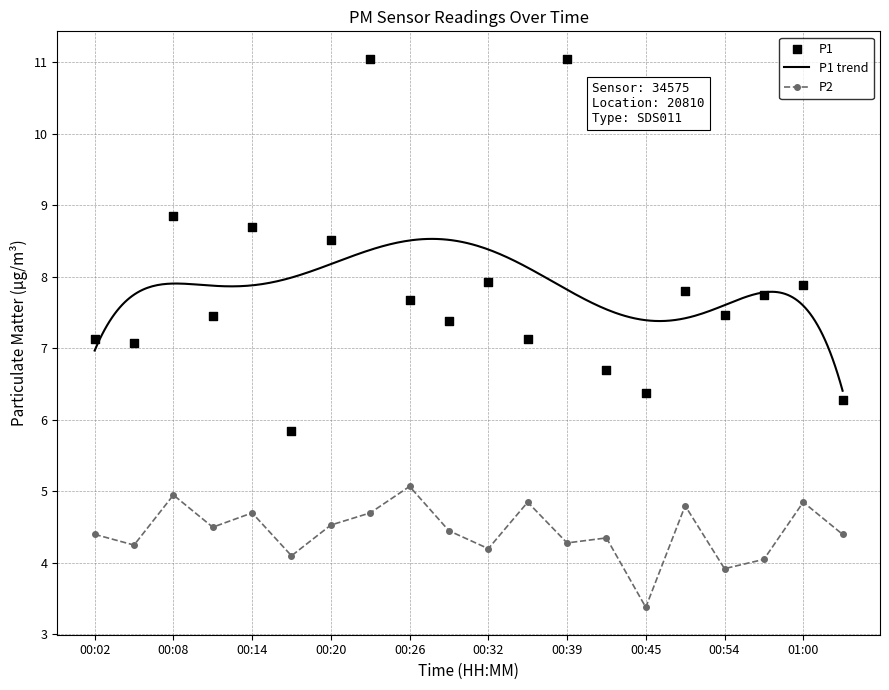

At how many categories does at least one series exceed 4?

20